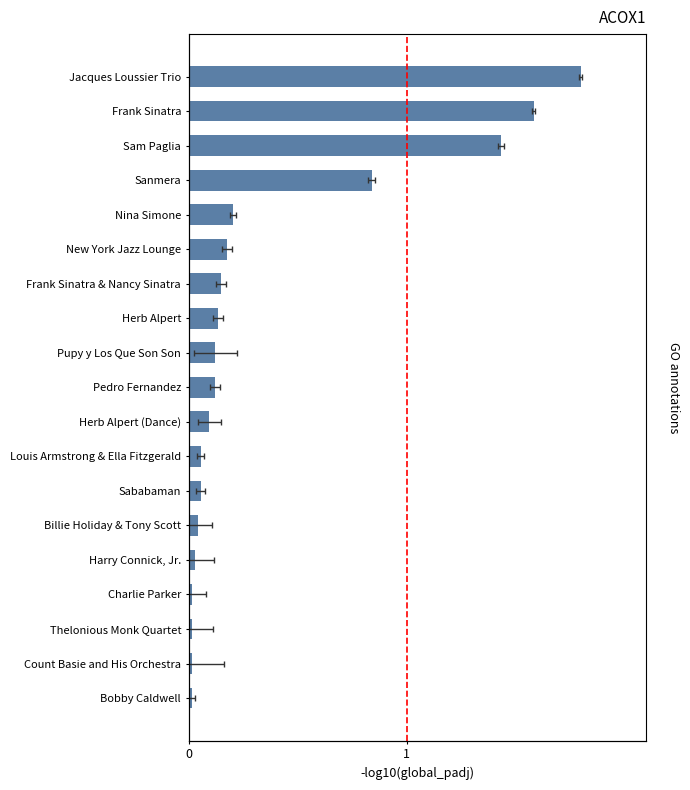

Count the number of categories in the chart.

19